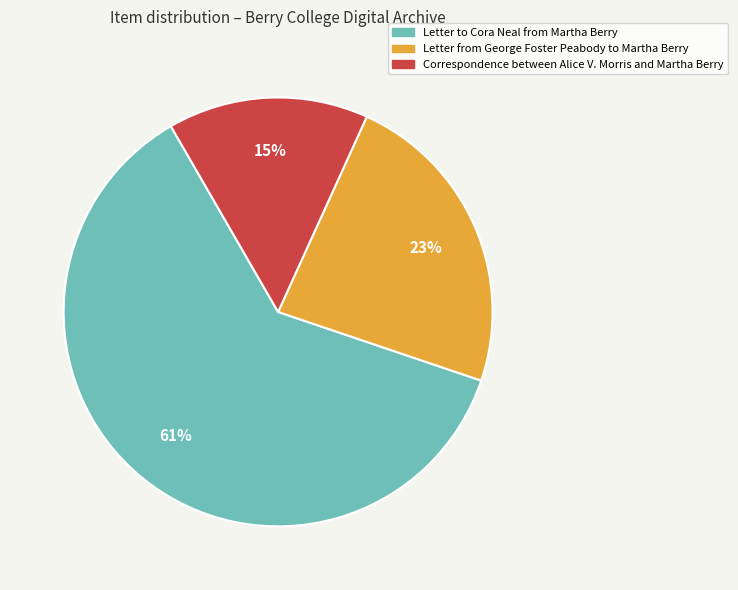

Which has a higher value, Letter to Cora Neal from Martha Berry or Letter from George Foster Peabody to Martha Berry?

Letter to Cora Neal from Martha Berry